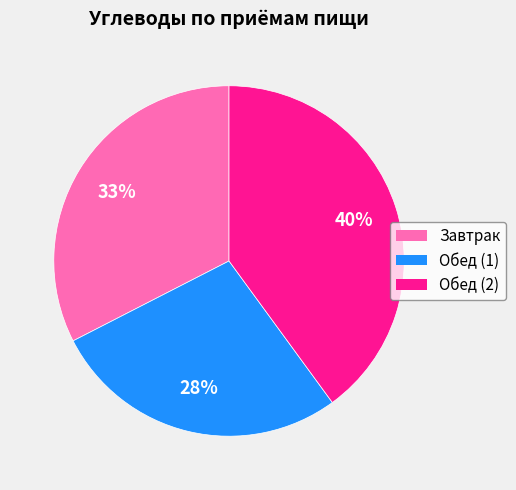

Do Завтрак and Обед (2) together represent more than half of the pie?

Yes